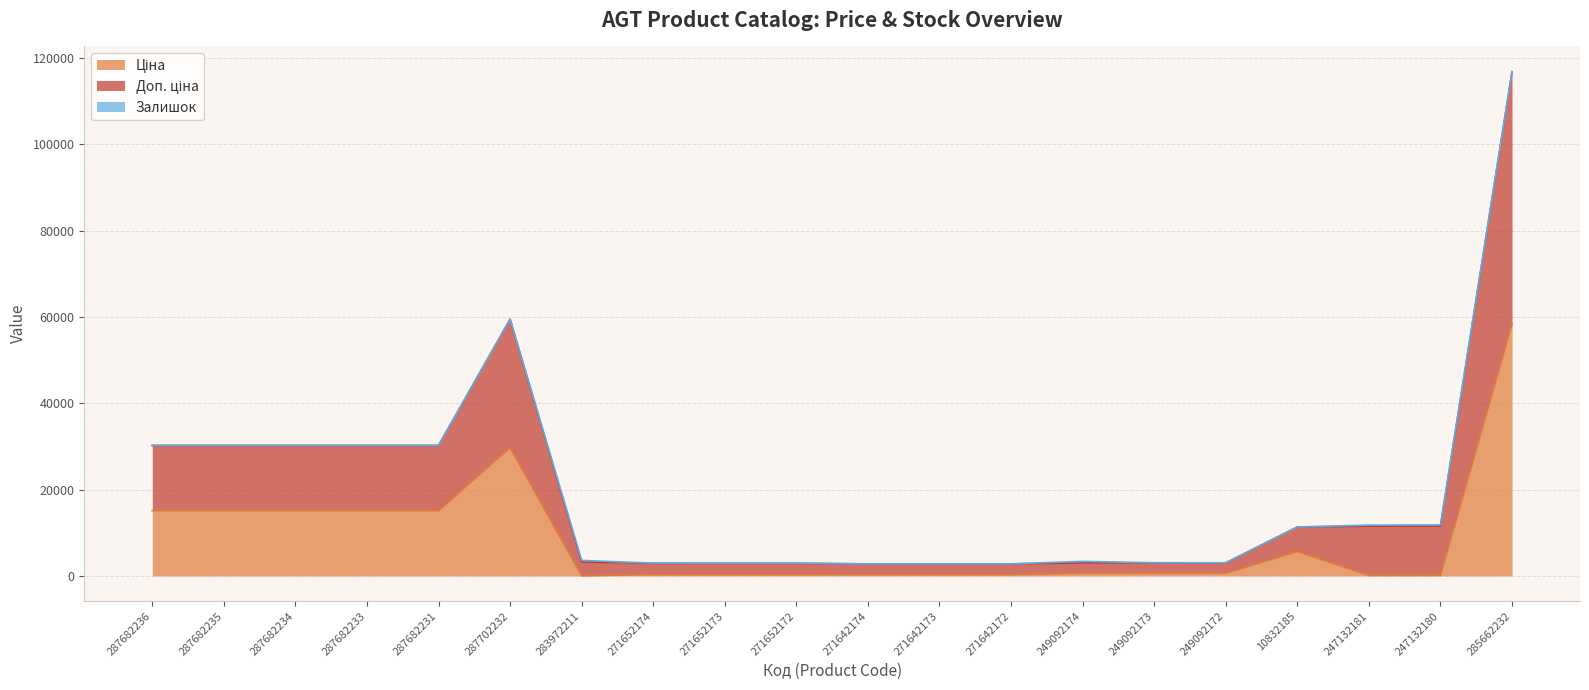

True or false: Ціна and Доп. ціна intersect in this chart.

False